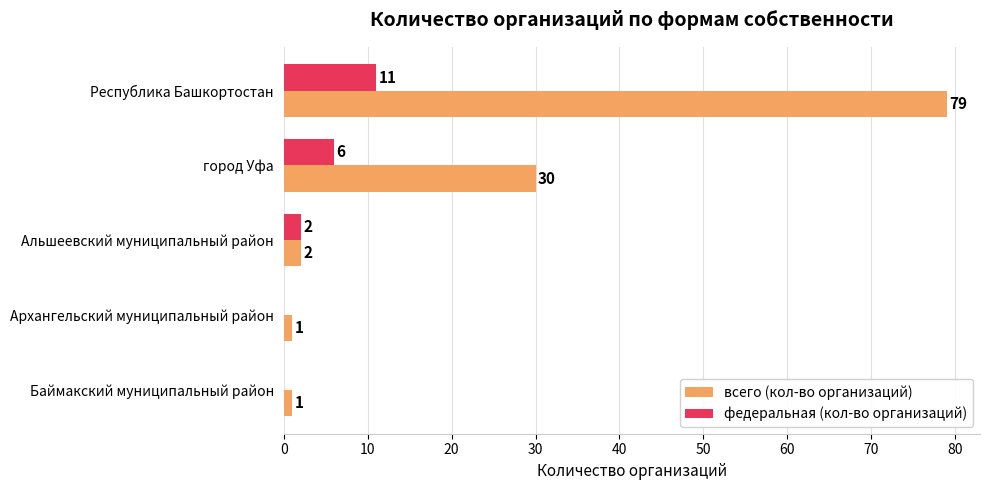

Between город Уфа and Альшеевский муниципальный район, which series saw the biggest shift?

всего (кол-во организаций)